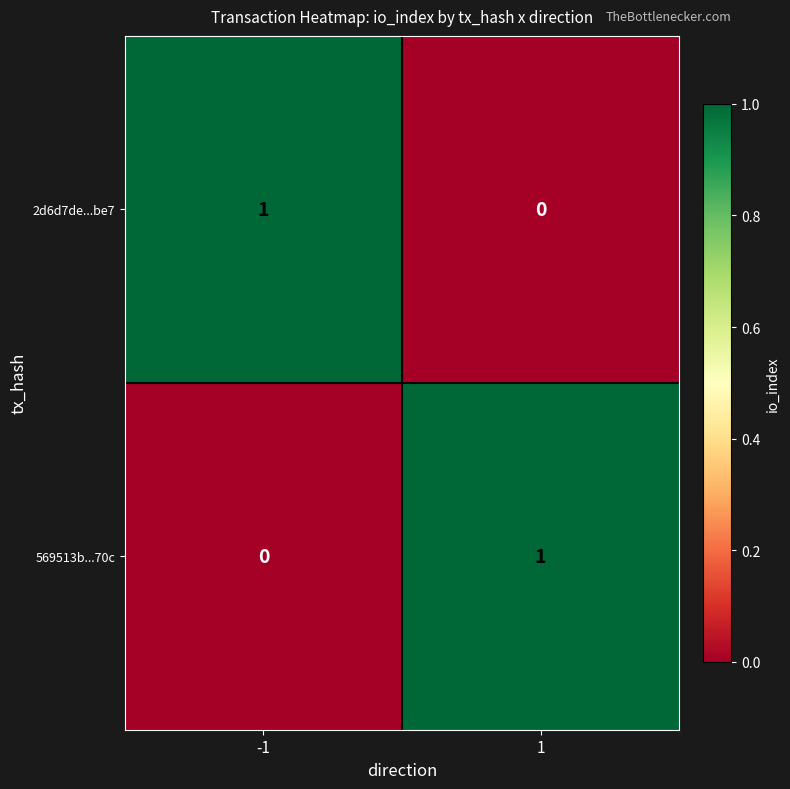

True or false: 2d6d7de...be7 has a value of 1 at -1.

True